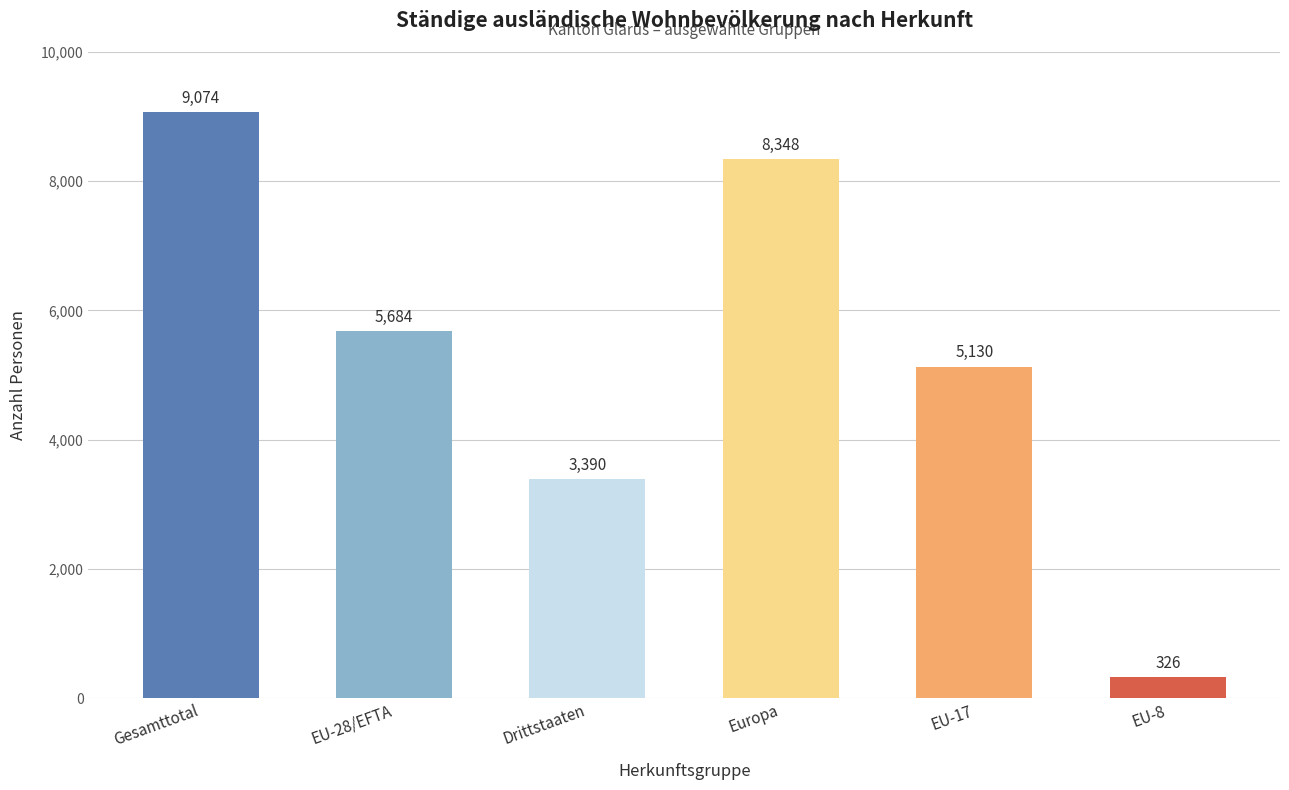

What is the average value?

5325